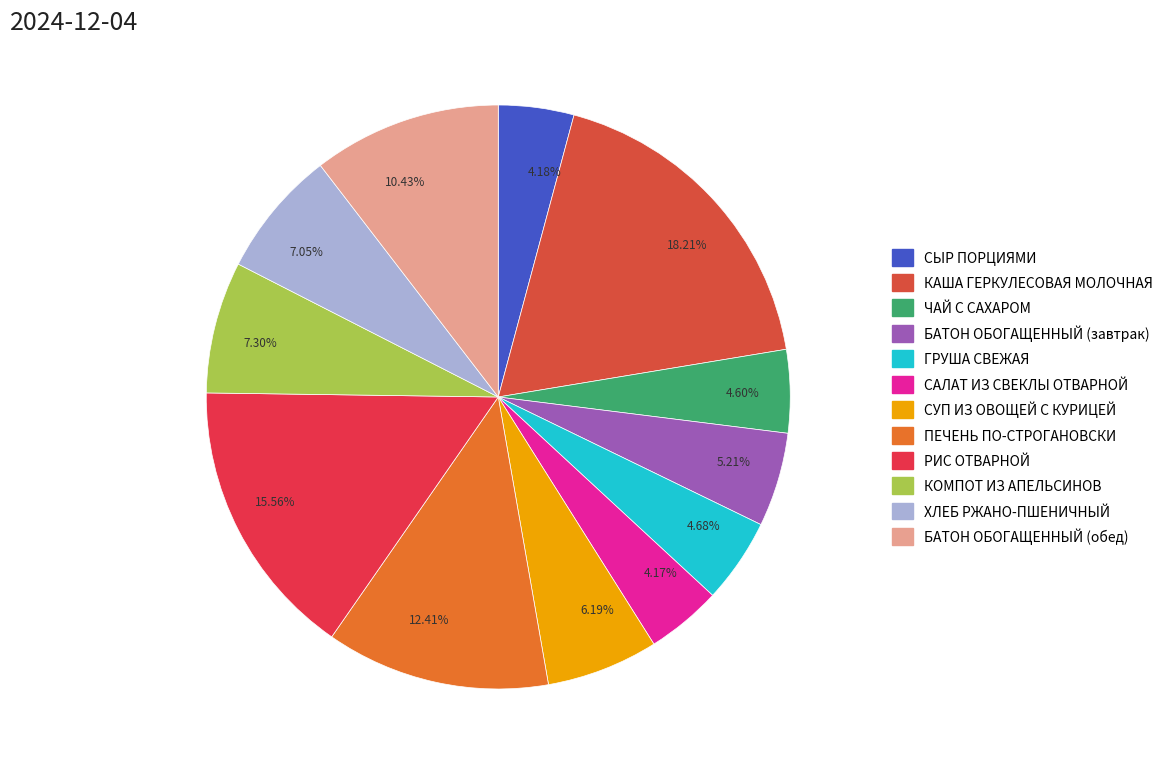

Approximately how many times larger is the value at 10.43% compared to 4.60%?

2.3